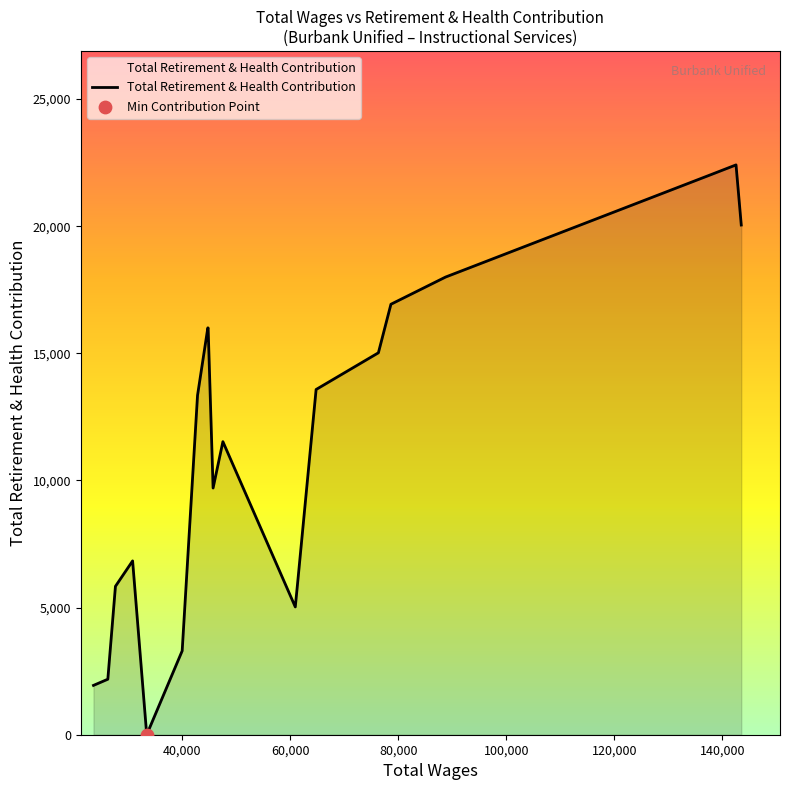

What is the maximum value shown in the chart?

22411